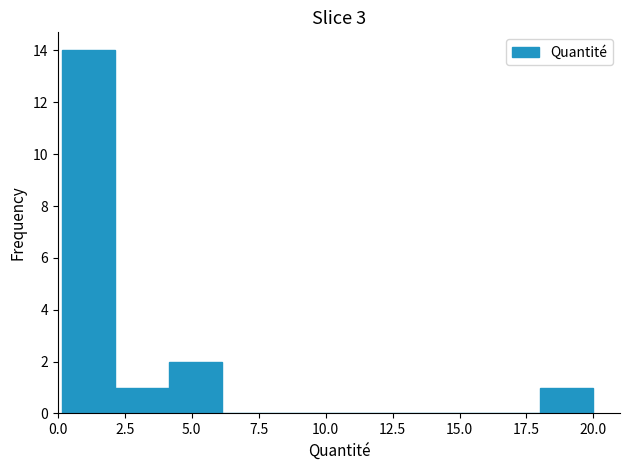

Around what value on the x-axis is the tallest bar? Give the approximate position of its centre, as read against the axis.

1.0